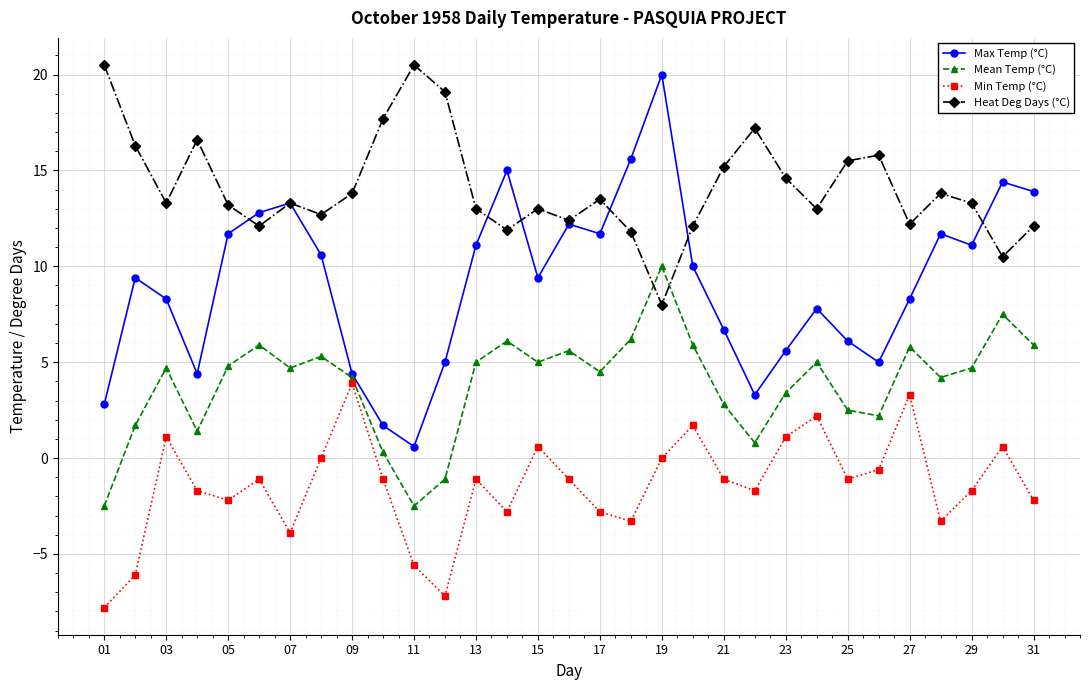

In Min Temp (°C), how many points are lower than both neighbors (excluding endpoints)?

8